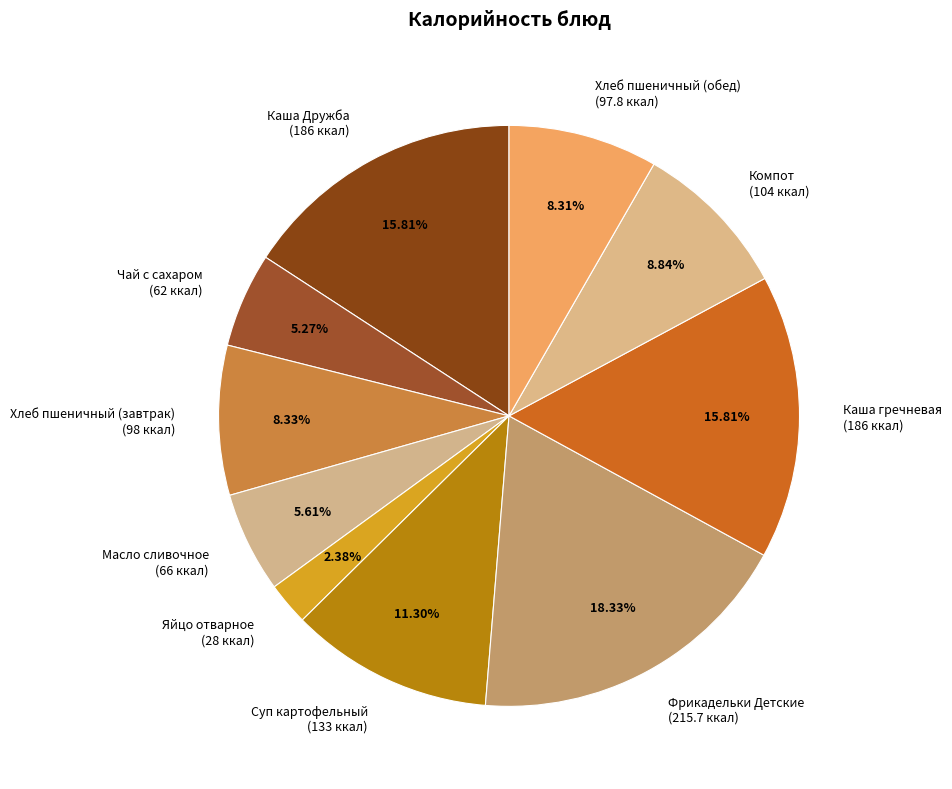

The Хлеб пшеничный (обед) slice represents 16% of the pie. True or false?

False